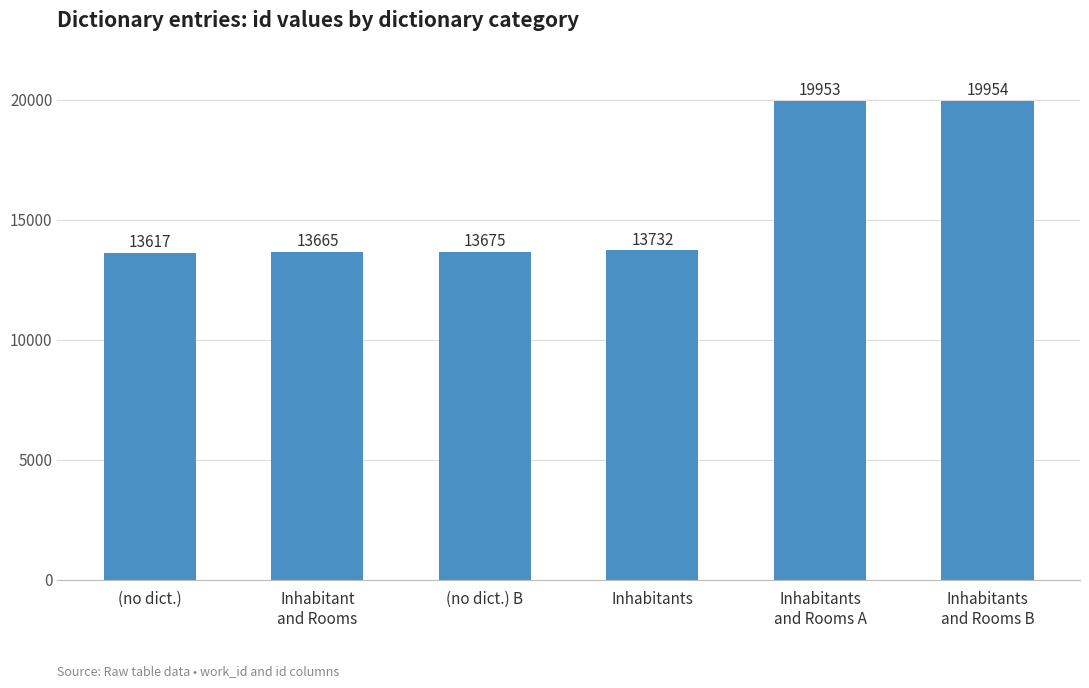

Which has a higher value, (no dict.) B or Inhabitants
and Rooms A?

Inhabitants
and Rooms A